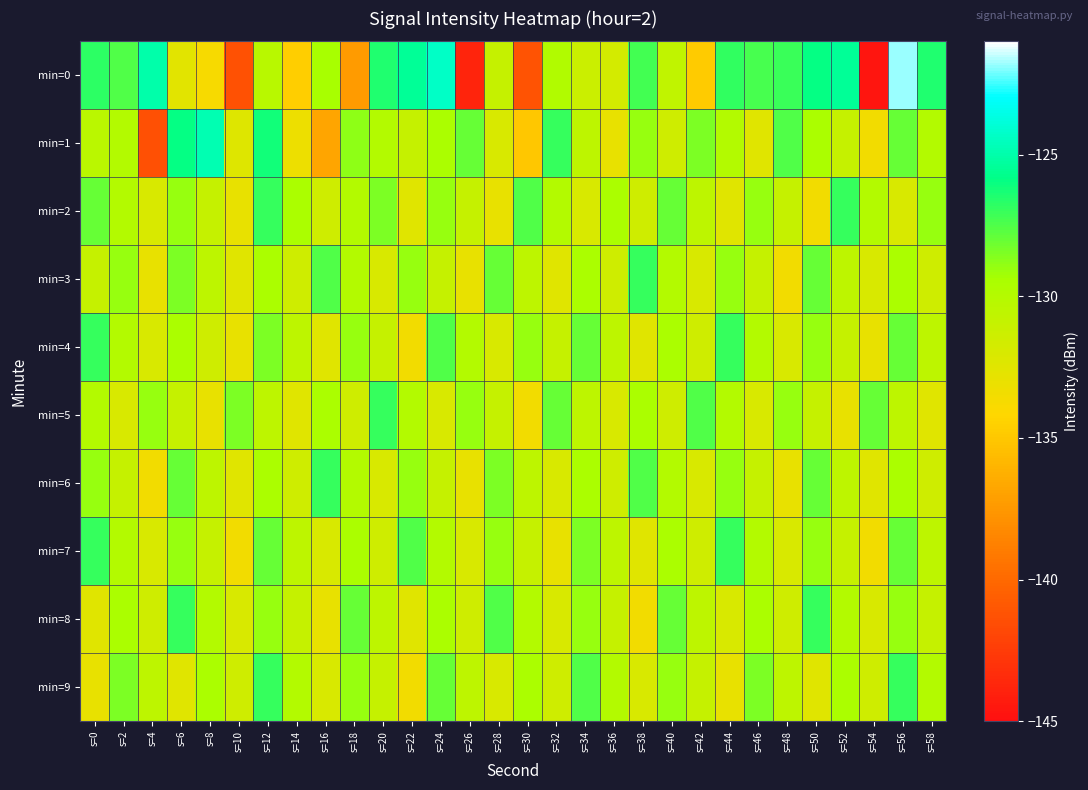

What is the spread (max minus min) of values at s=8?

8.9